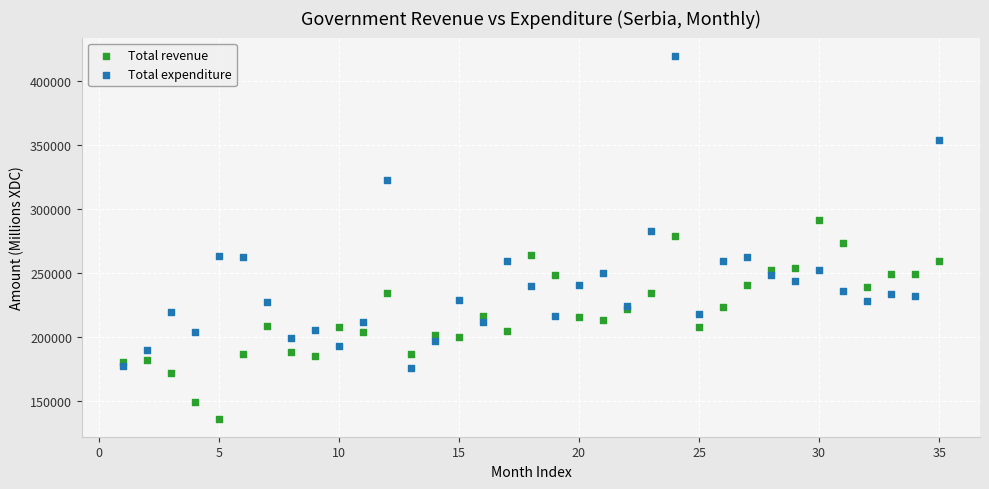

Which series reaches the maximum Y coordinate?

Total expenditure